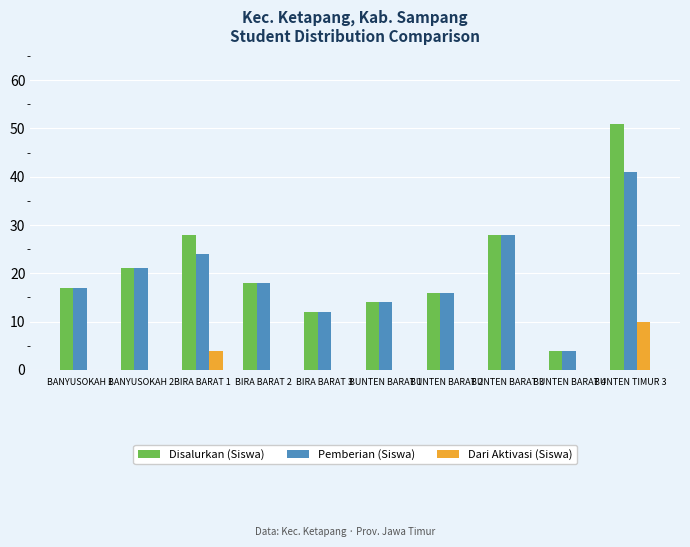

How many series are shown in this chart?

3